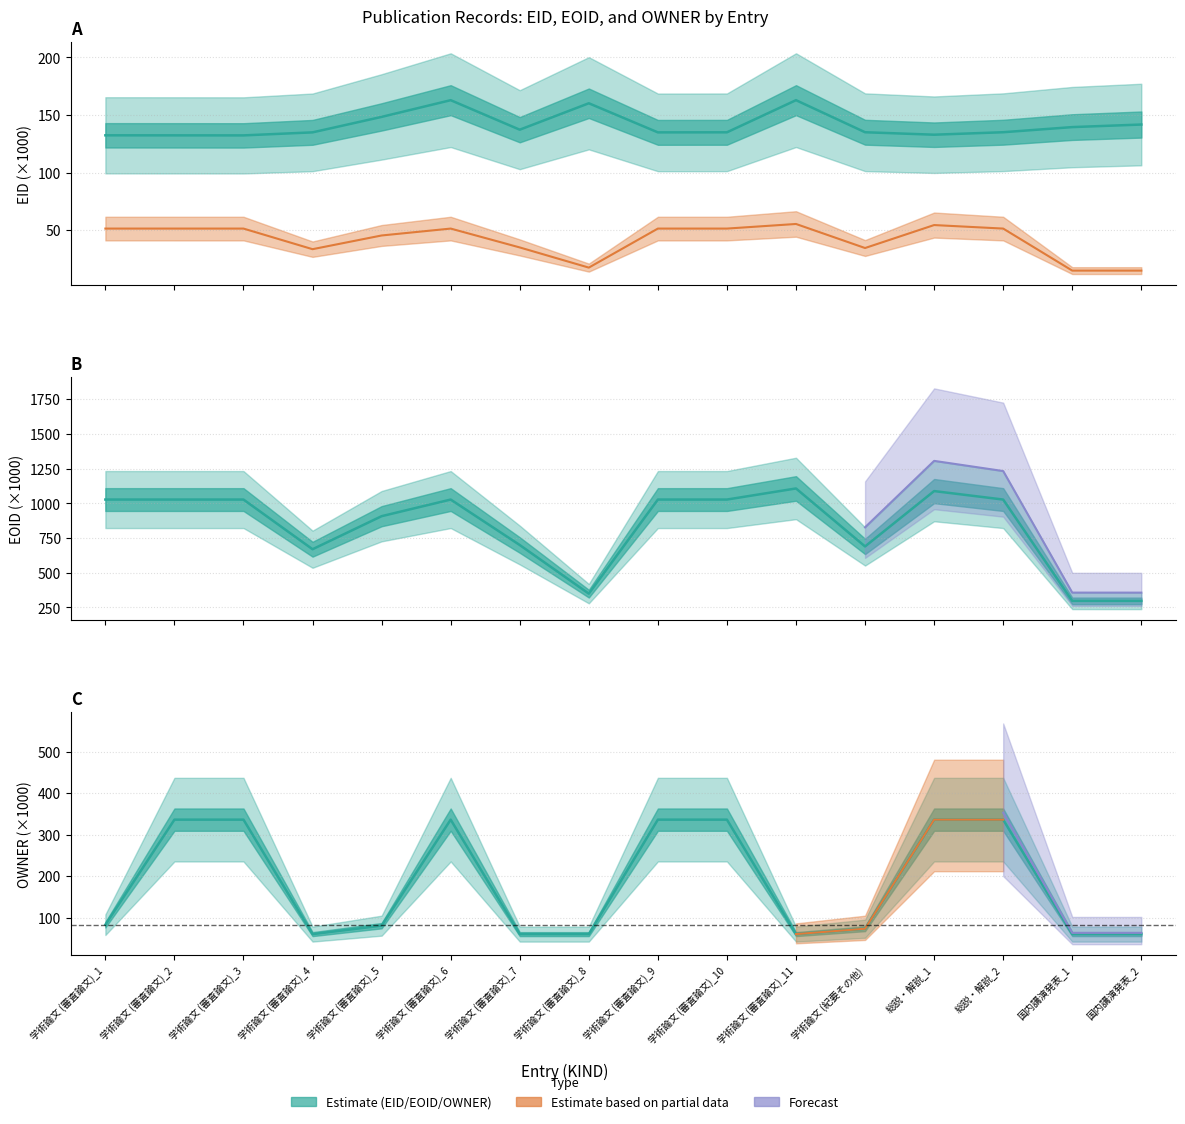

What is the maximum value for EID?

162.9